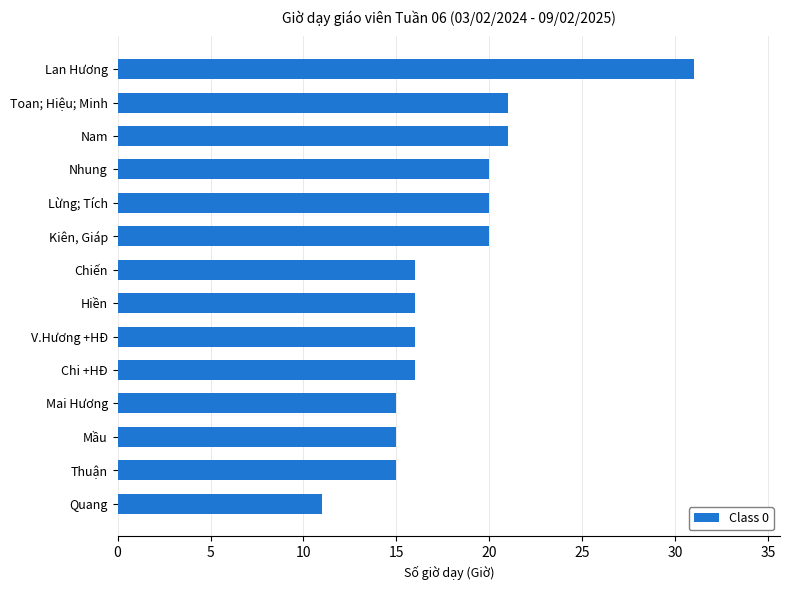

What is the minimum value shown in the chart?

11